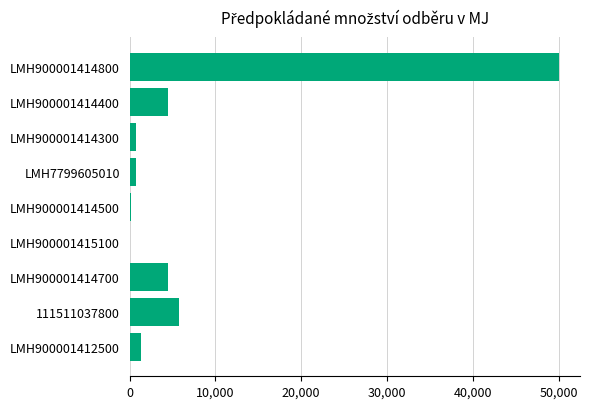

The chart shows a value of 8 at LMH900001415100. True or false?

True